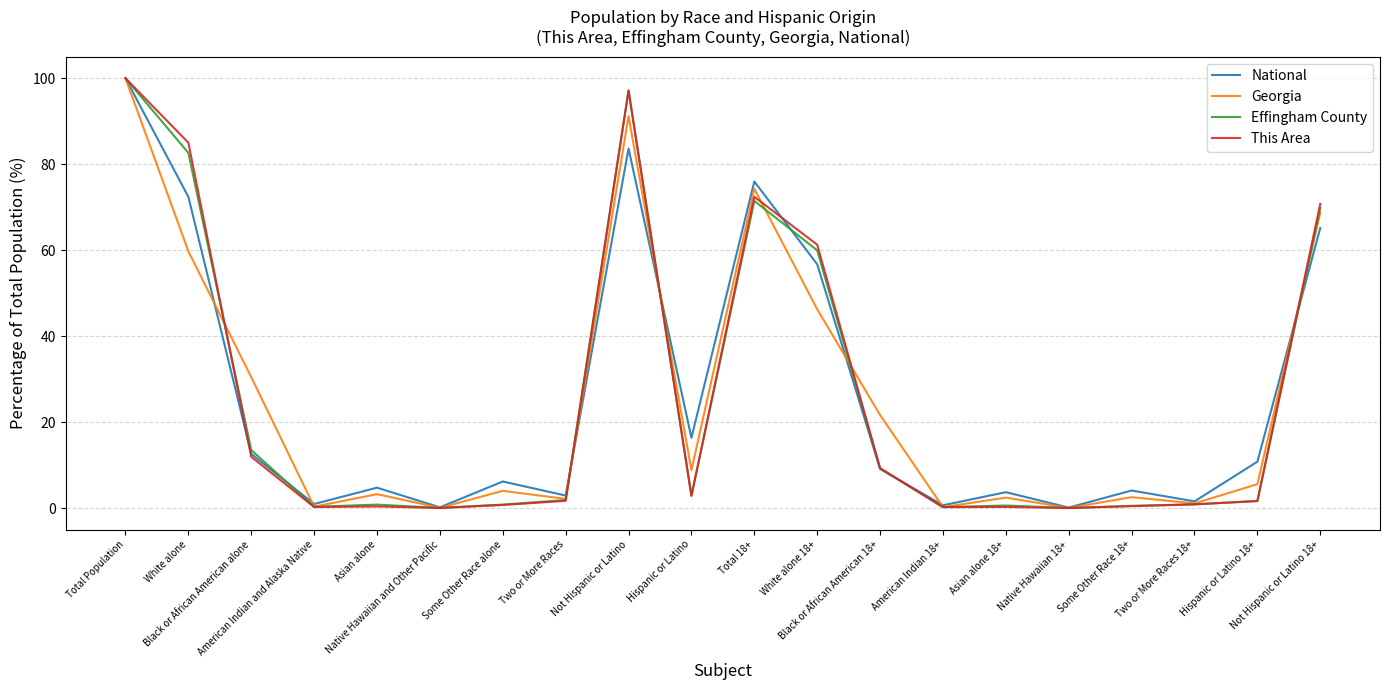

At how many categories does at least one series exceed 43?

6